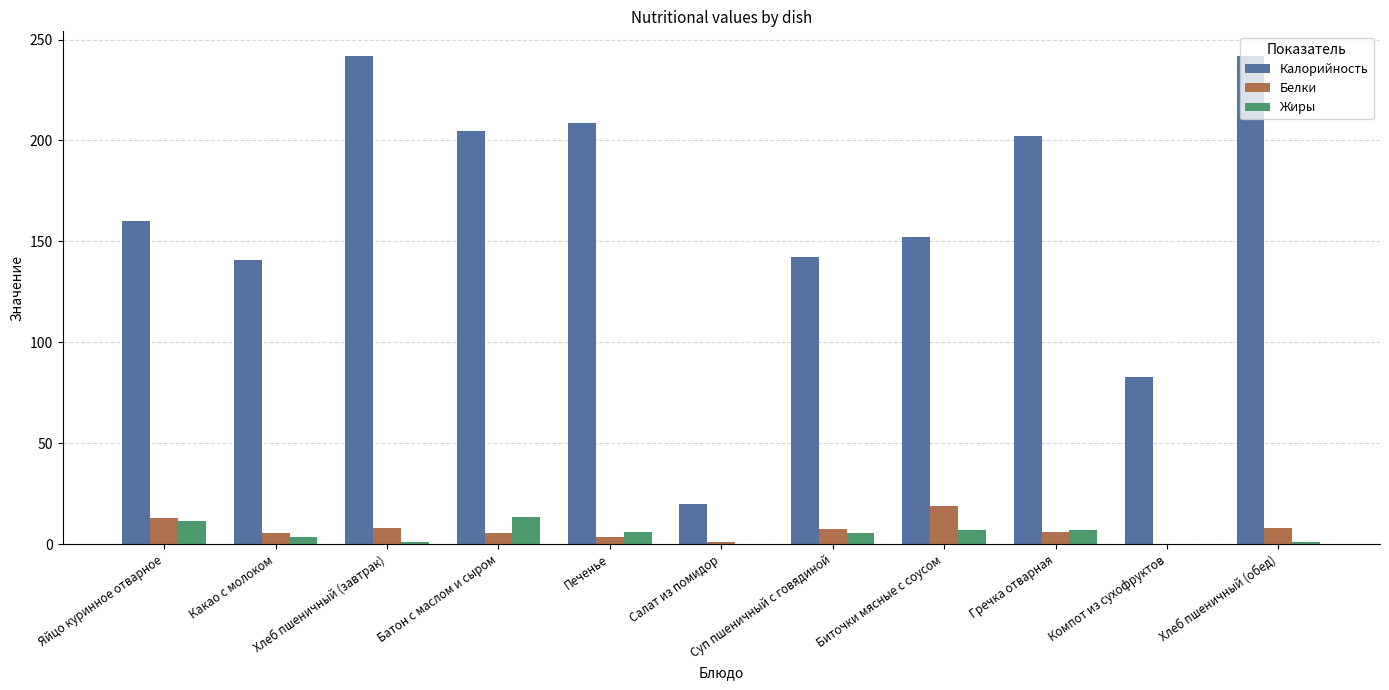

True or false: Белки has a value of 8.1 at Хлеб пшеничный (завтрак).

True